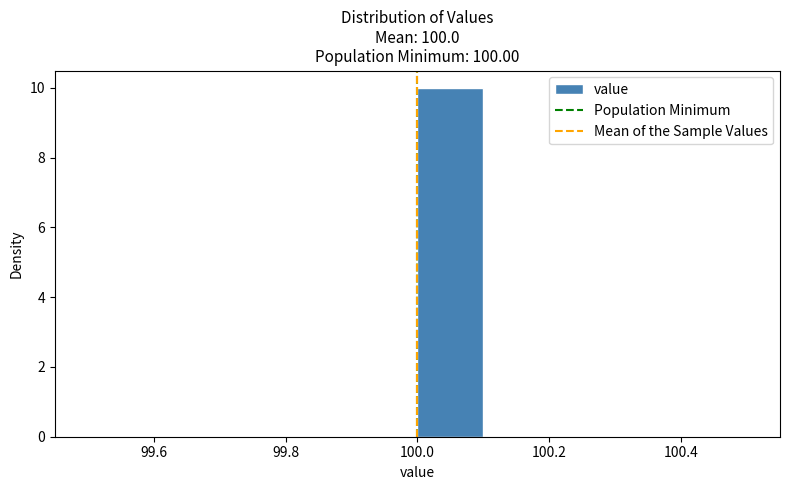

Which range on the x-axis has the tallest bar?

100.0 to 100.1